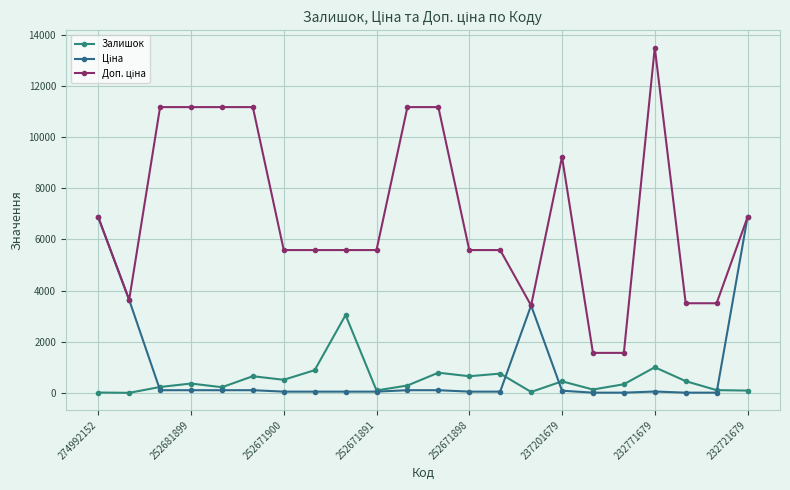

Is this an area chart (filled region under the line)?

No